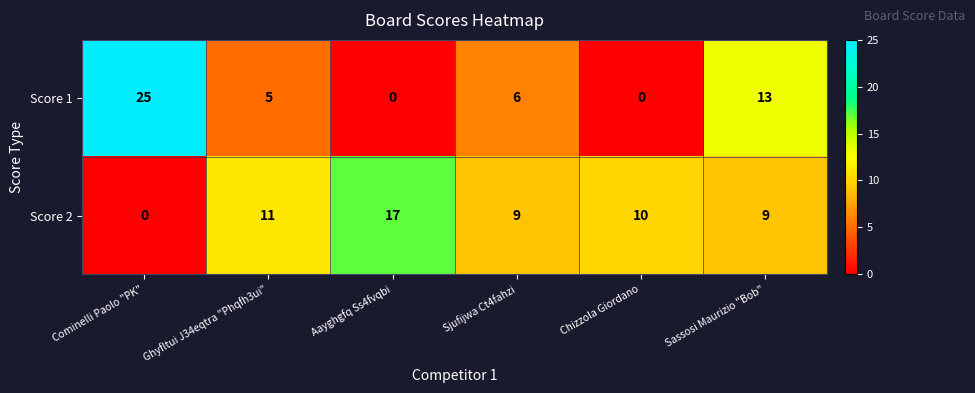

Rank the series by their average value, from lowest to highest.

Score 1, Score 2